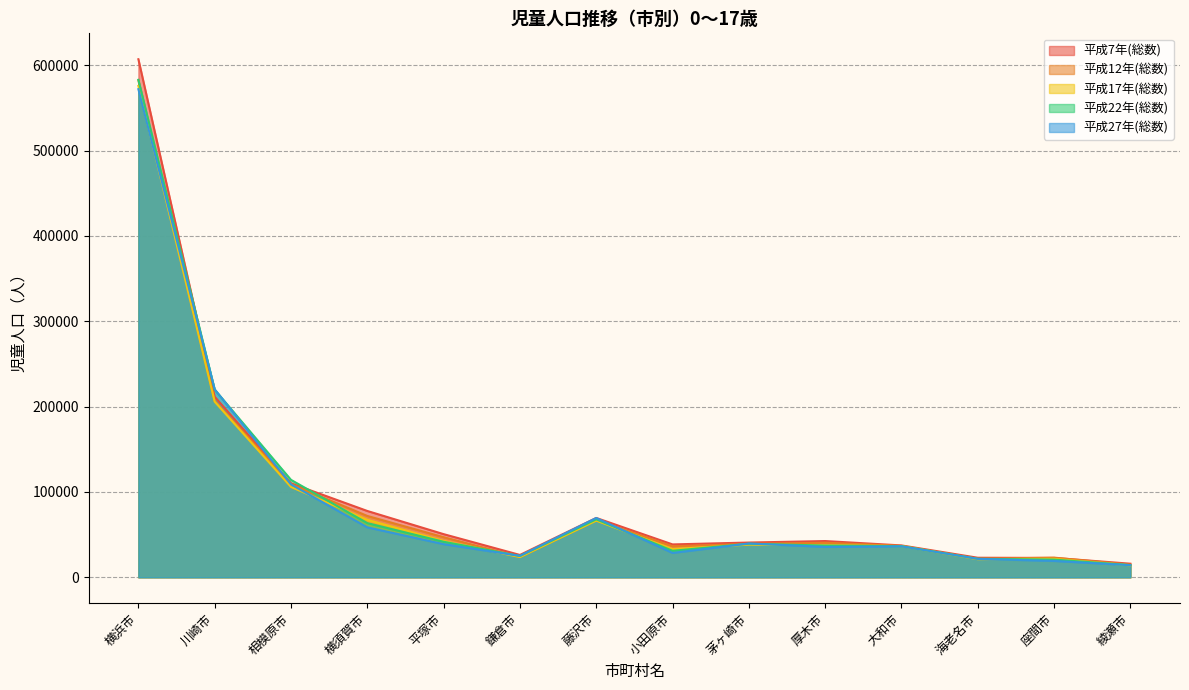

Which series changed the most between 茅ヶ崎市 and 座間市?

平成27年(総数)